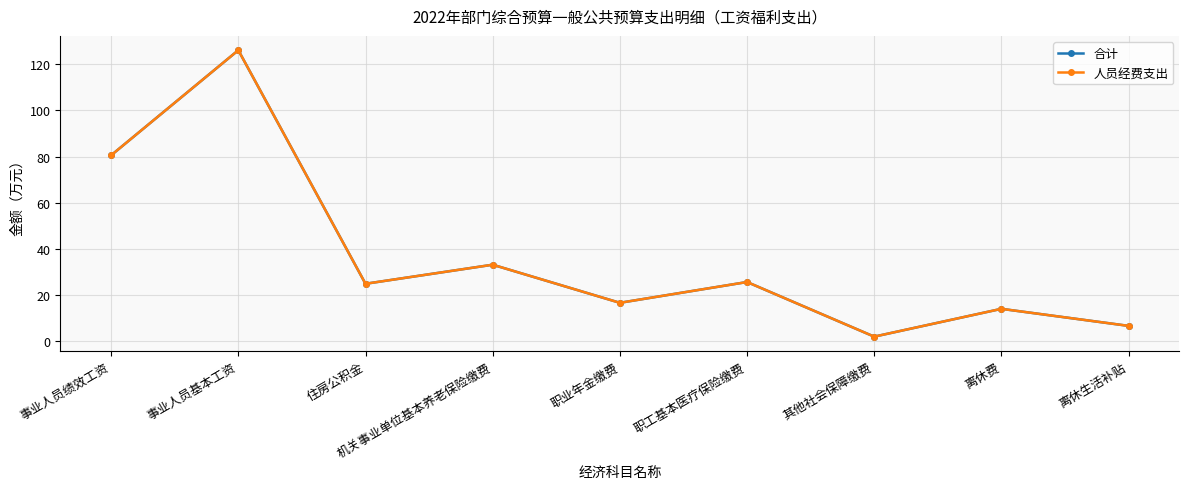

What value does the 人员经费支出 series have at 职工基本医疗保险缴费?

25.6